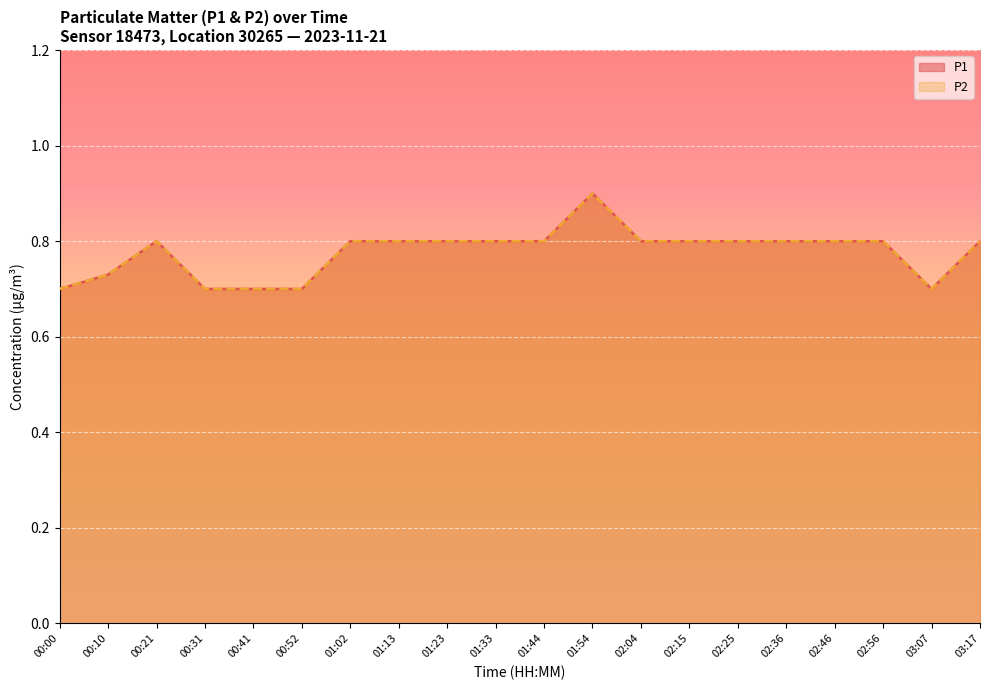

True or false: P1 has more than 1 points higher than both neighbors.

True